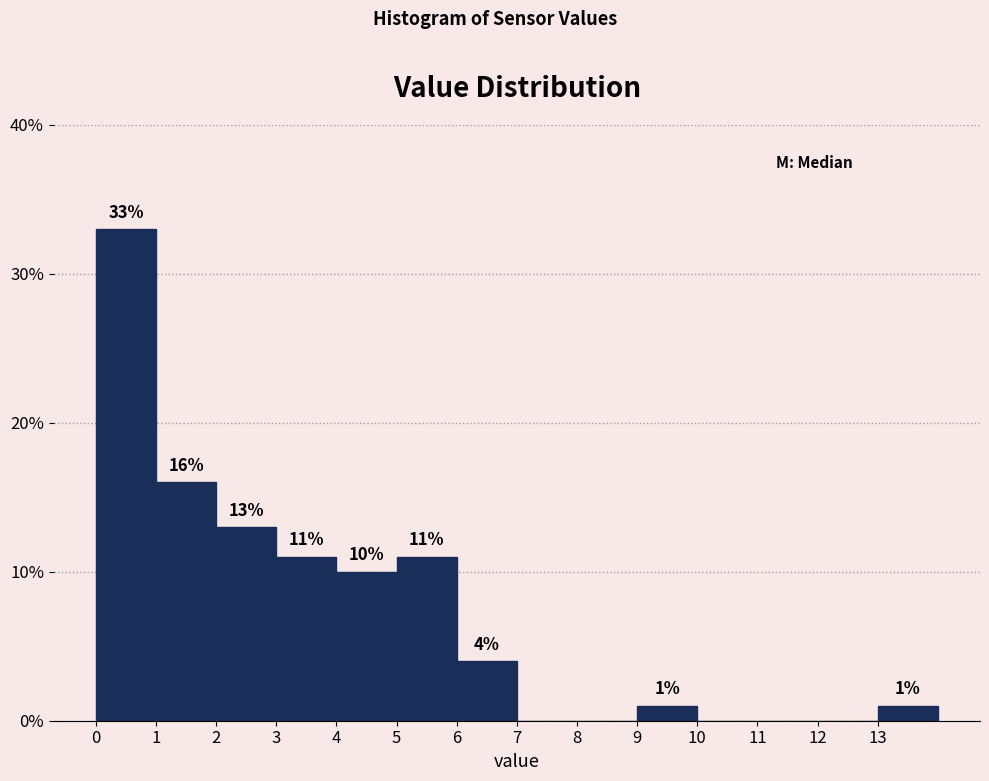

Which range on the x-axis has the tallest bar?

0 to 1